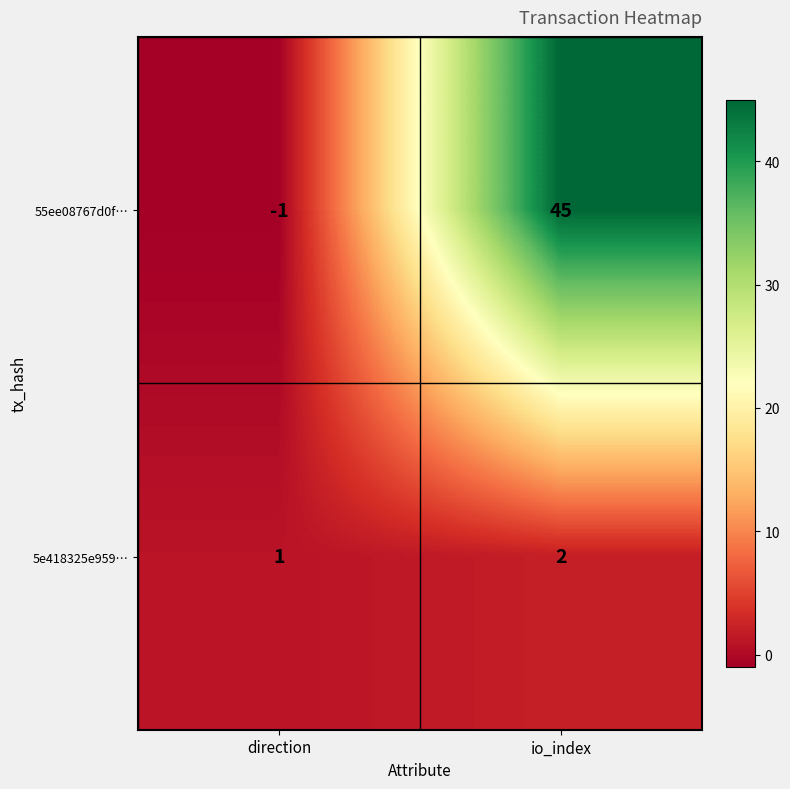

Which series has the largest total across all categories?

55ee08767d0f…